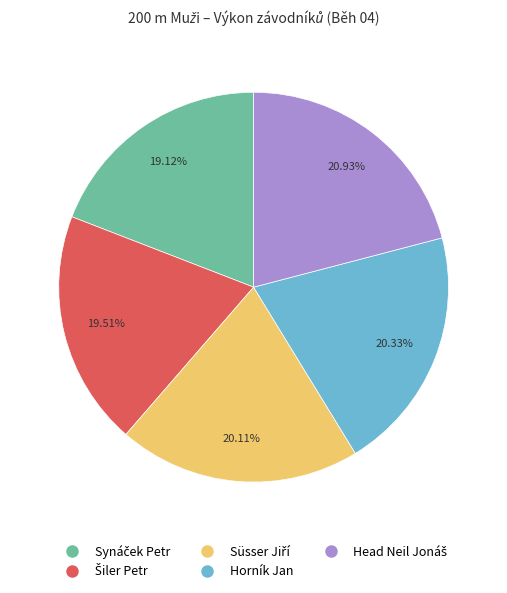

To the nearest percent, what is the difference between the largest and smallest slice percentages?

2%